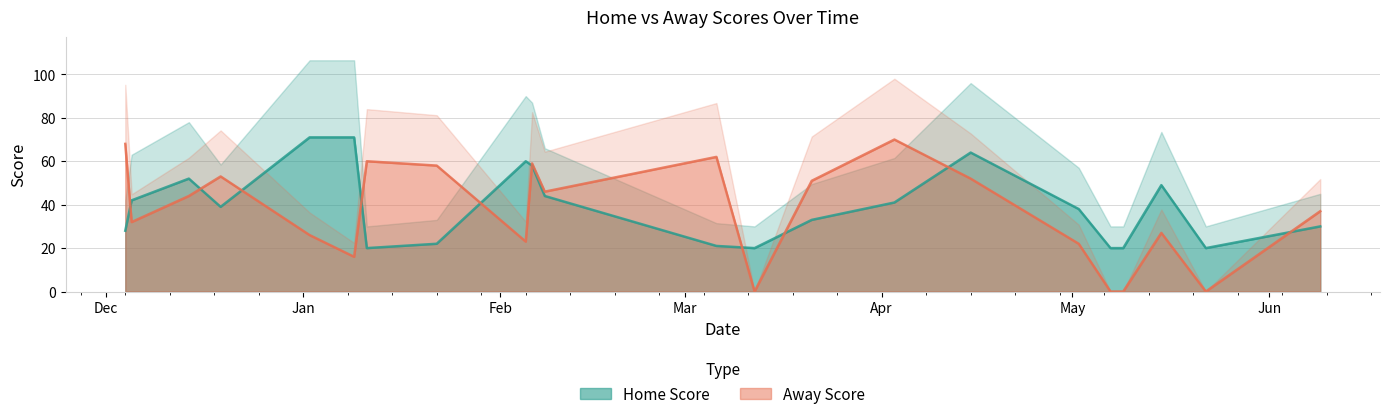

At how many categories does at least one series exceed 15?

22